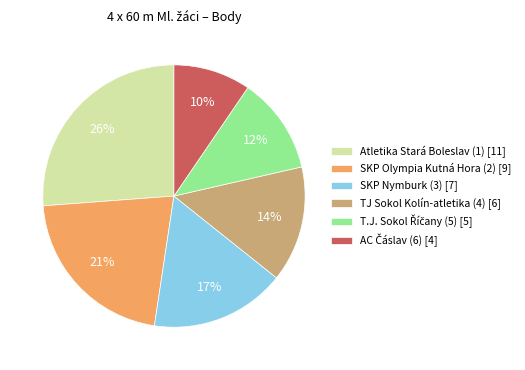

Do TJ Sokol Kolín-atletika (4) [6] and SKP Nymburk (3) [7] together represent more than half of the pie?

No